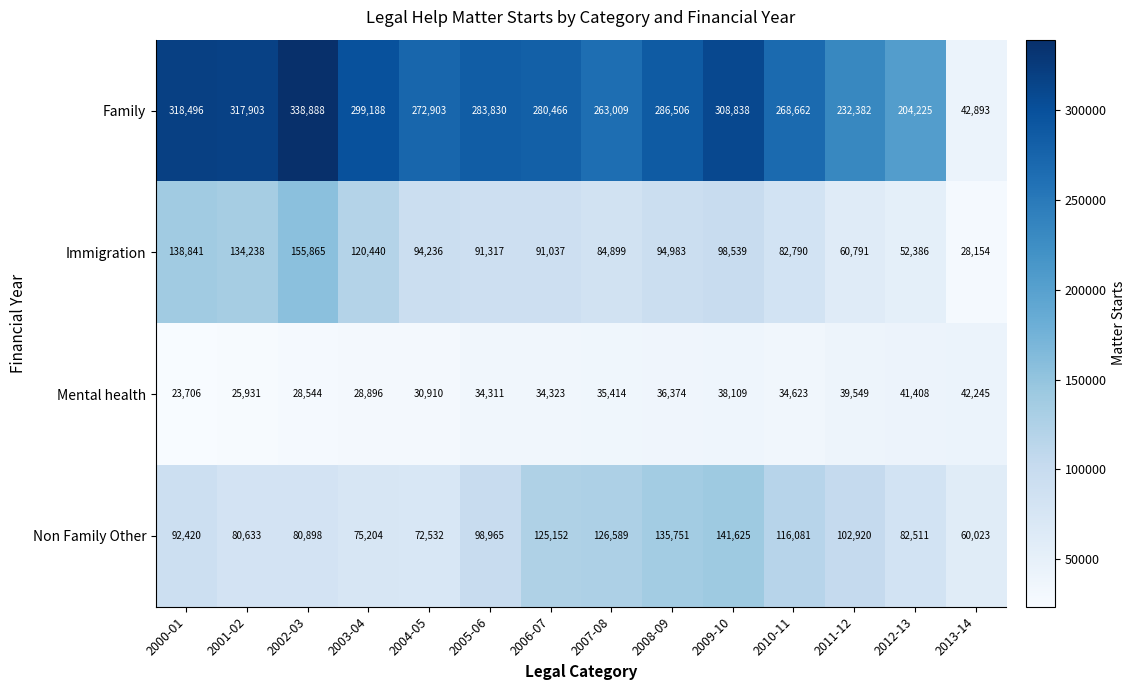

At which label does Mental health first exceed 34623?

2007-08